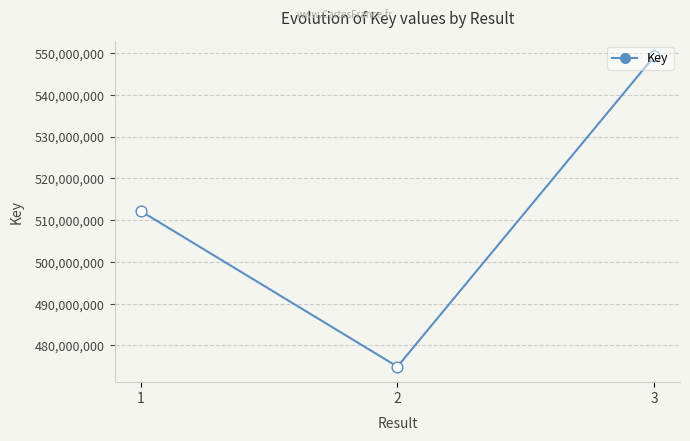

Between 1 and 2, which is larger?

1